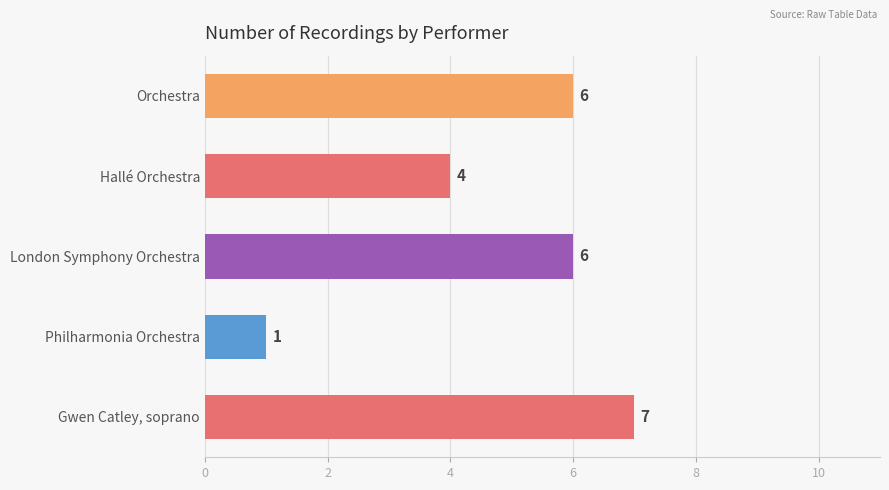

Which has a higher value, London Symphony Orchestra or Gwen Catley, soprano?

Gwen Catley, soprano